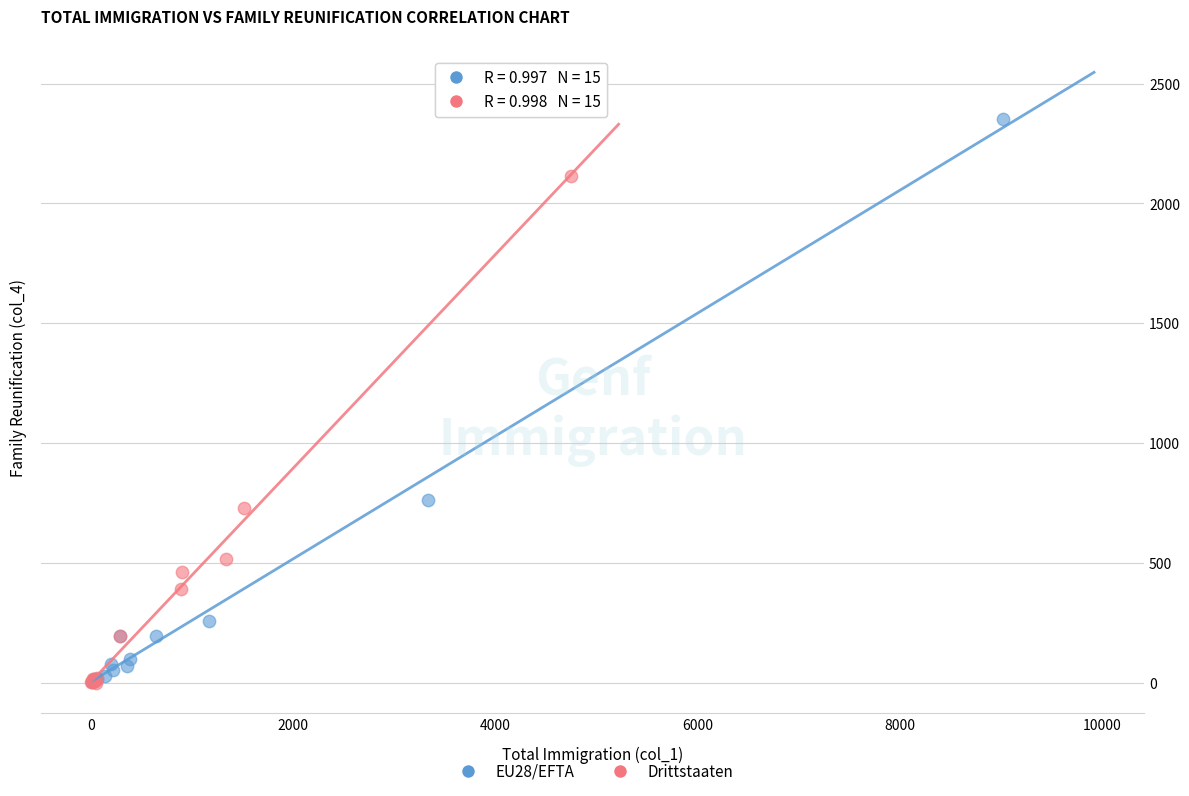

Which series has the largest Y range (max minus min)?

EU28/EFTA